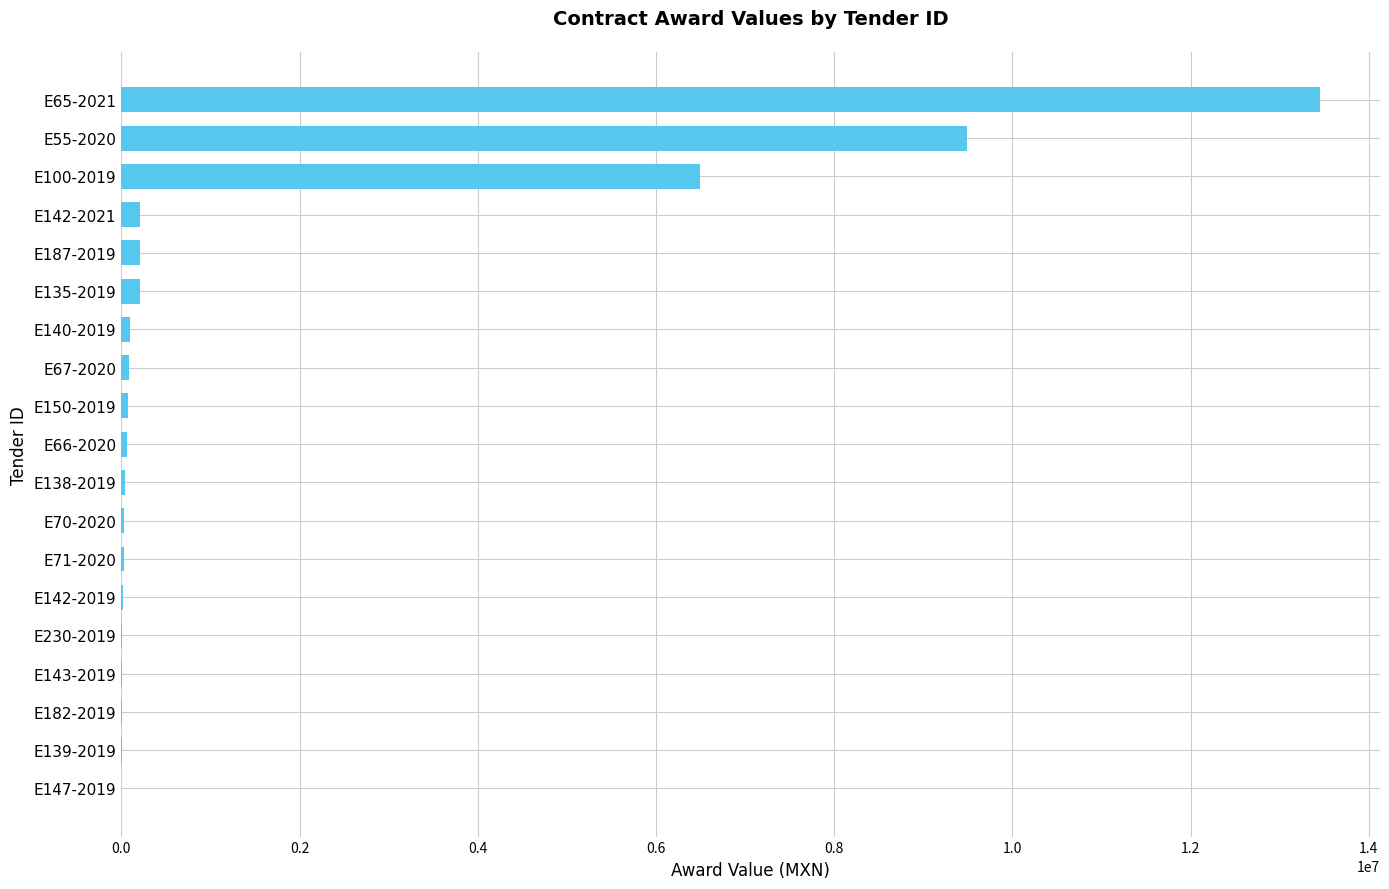

What is the sum of all values?

30542837.6